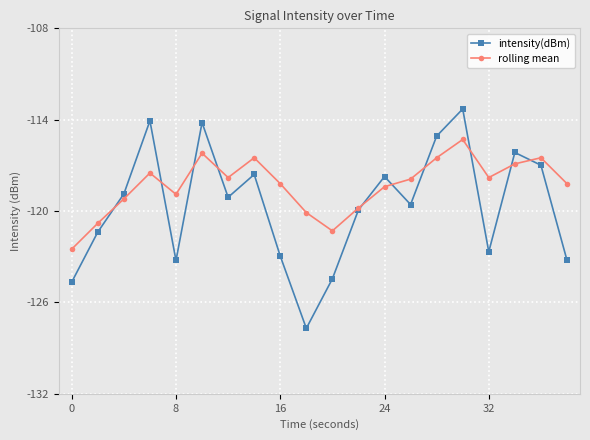

Which series has the widest spread of values?

intensity(dBm)